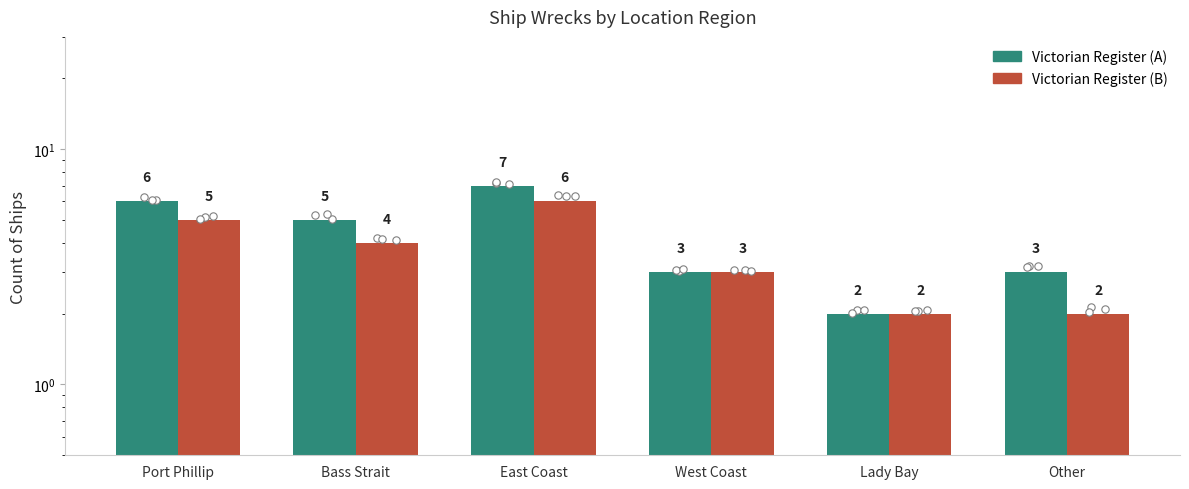

Which series contains the highest Y value?

Victorian Register (A)